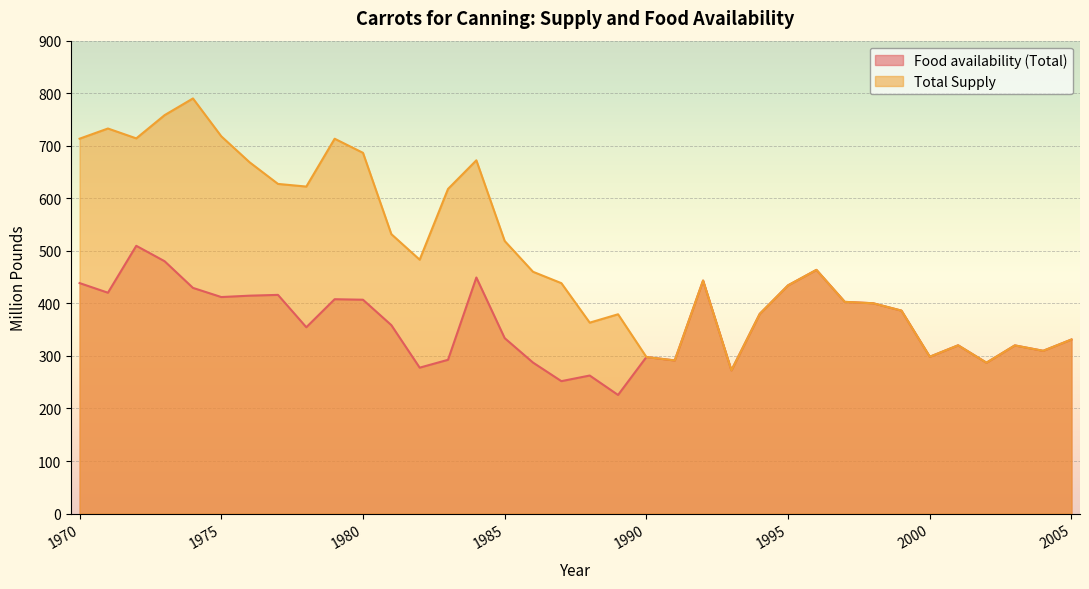

What is the difference between the maximum and minimum values in the Food availability (Total) series?

283.8